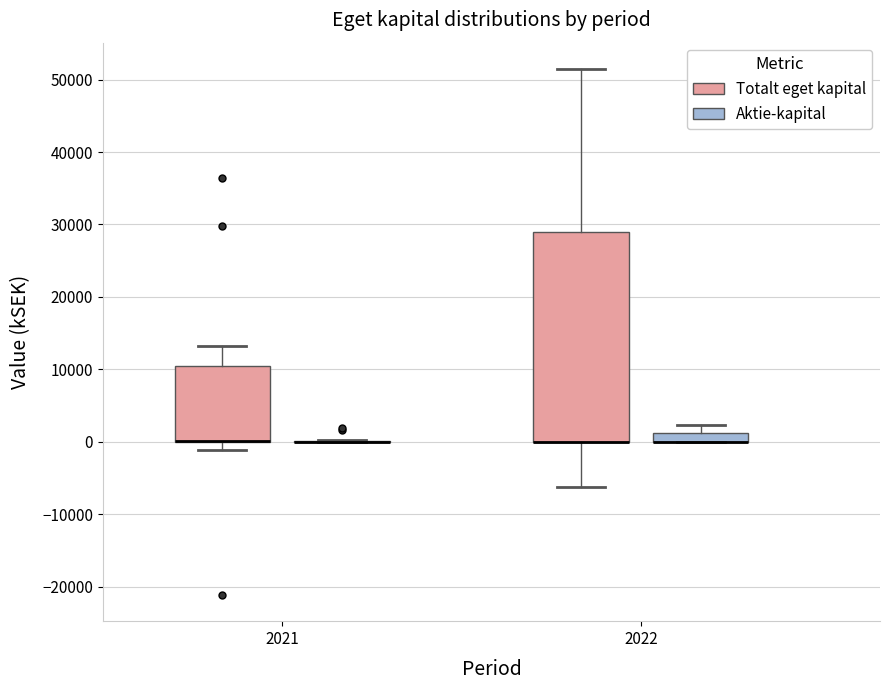

Where does the lower whisker of the box for 2022 (Totalt eget kapital) end on the y-axis? The values are not printed on the chart, so give them approximately, as read against the axis.

-6000